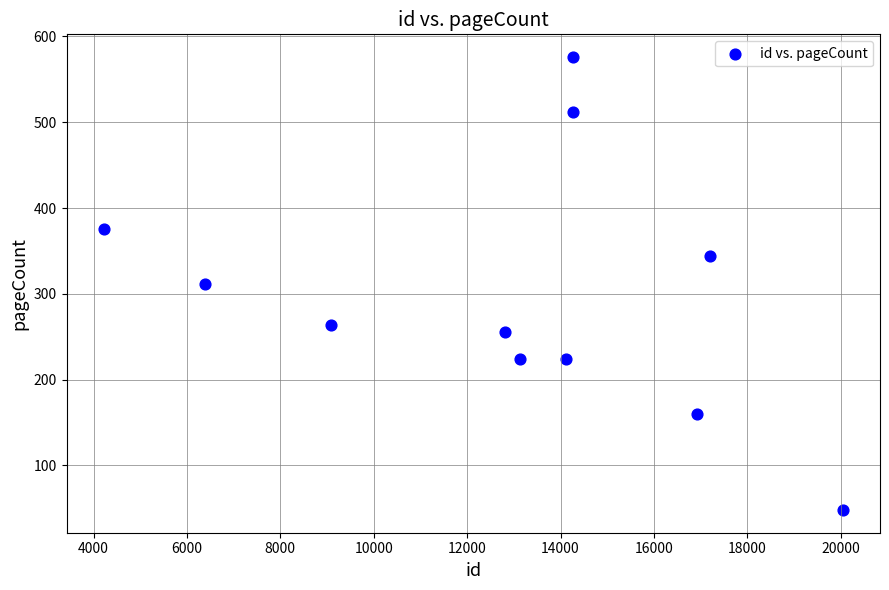

What is the range of X values (max minus min)?

15835